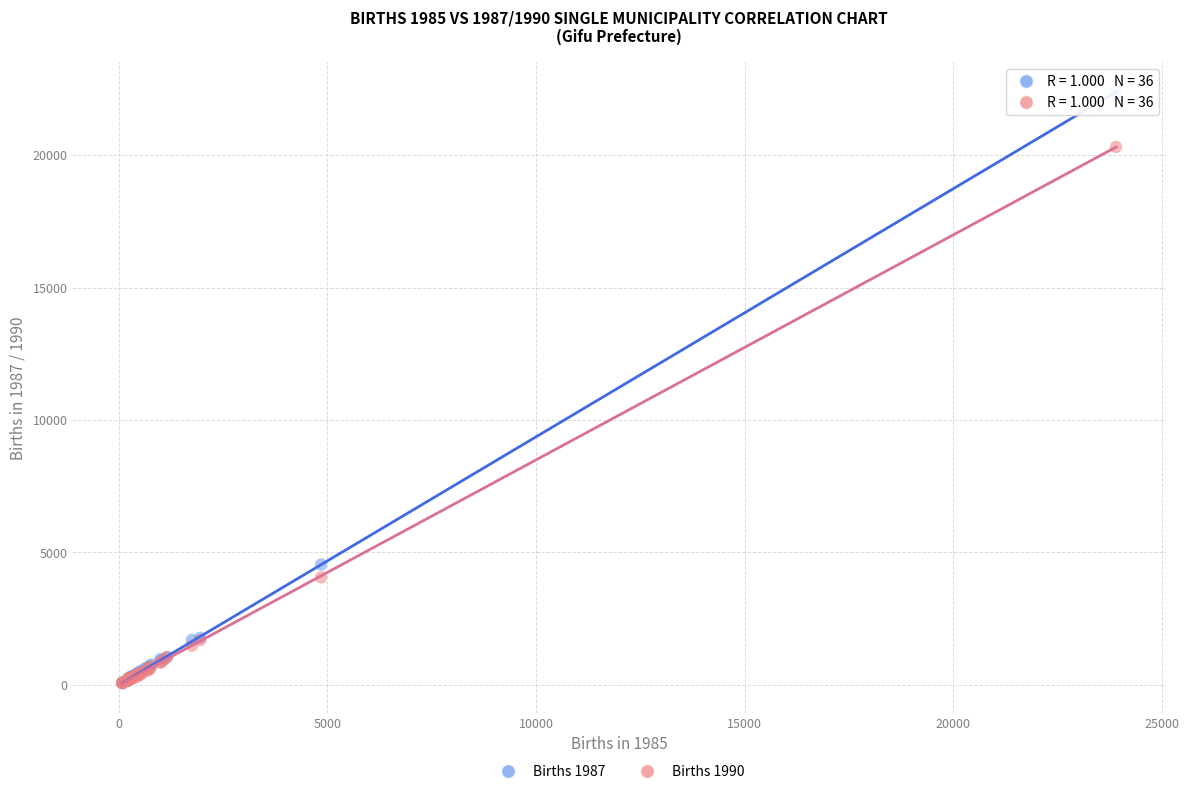

Across all series, what Y value is closest to 11223?

4545